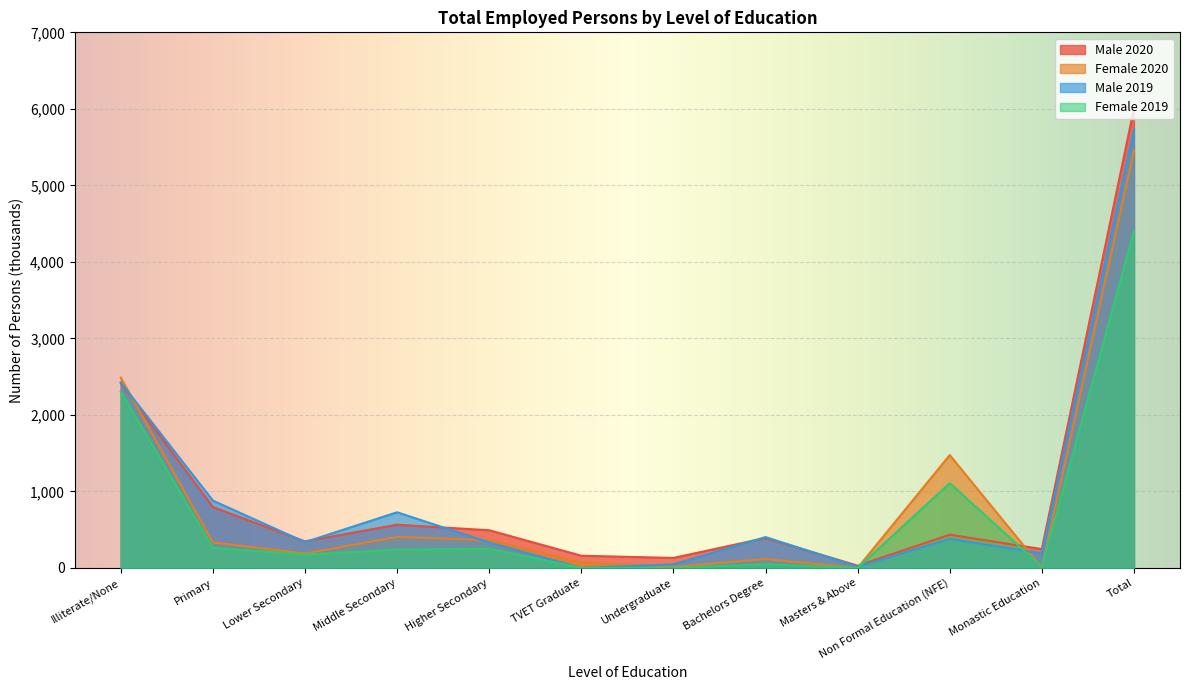

What is the highest value of the Male 2019 series?

5731